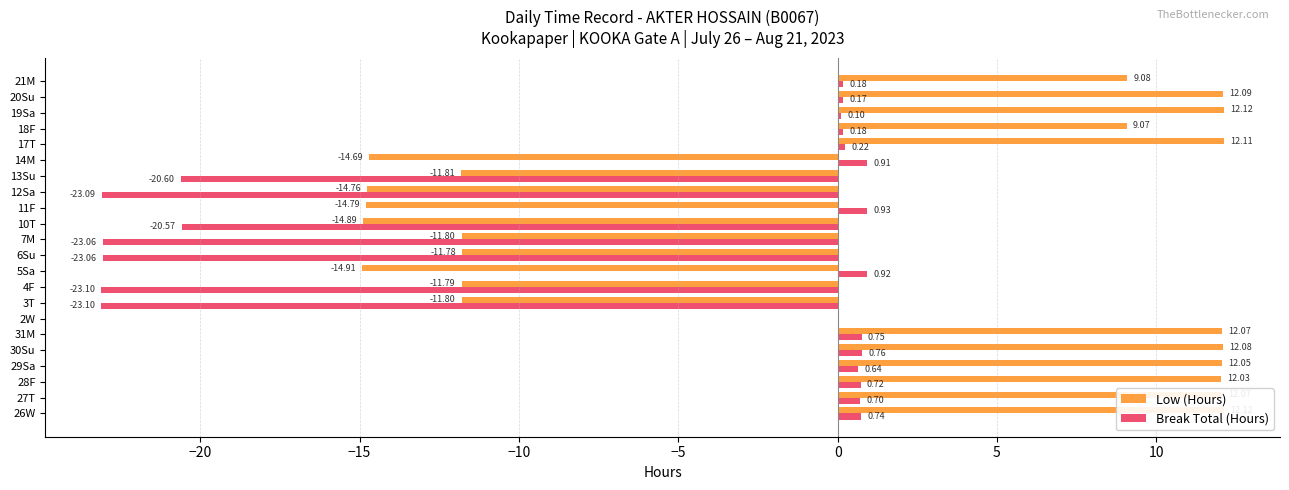

What is the value of the Break Total (Hours) bar at the 21st from the left?

0.2